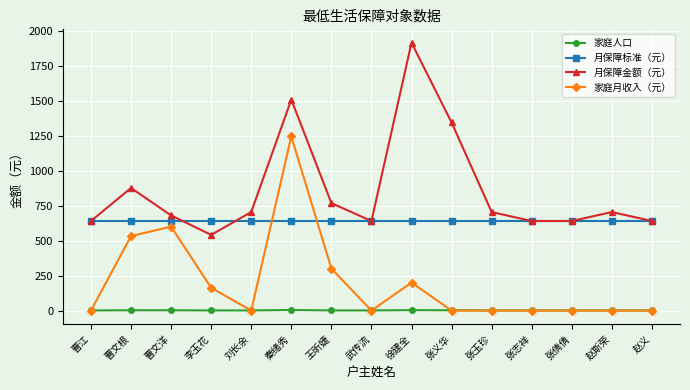

What is the label of the 12th point from the right?

李玉花